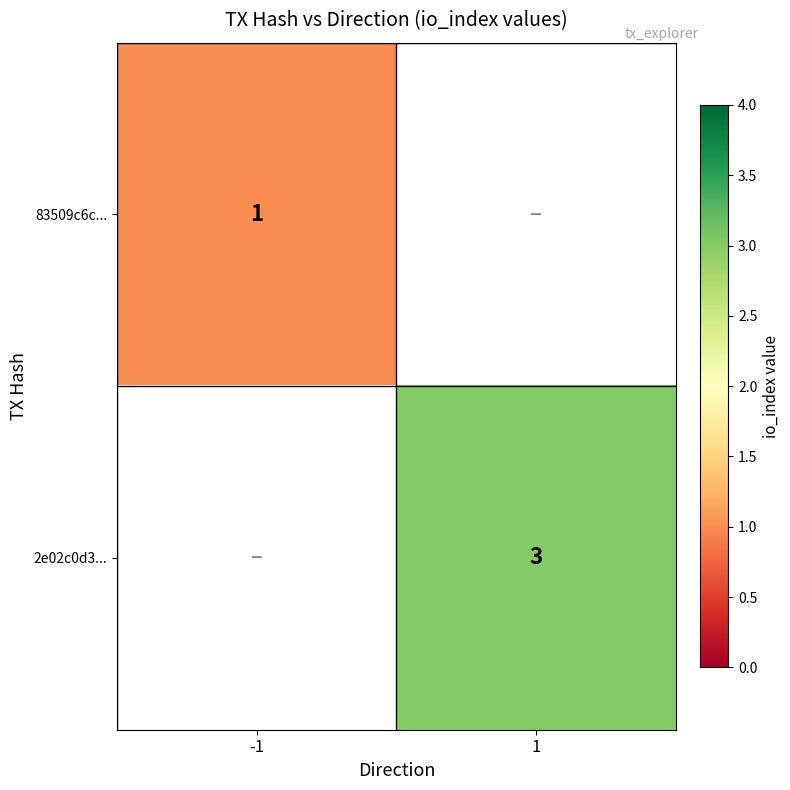

Is it true that 2e02c0d3... equals 3 at 1?

True